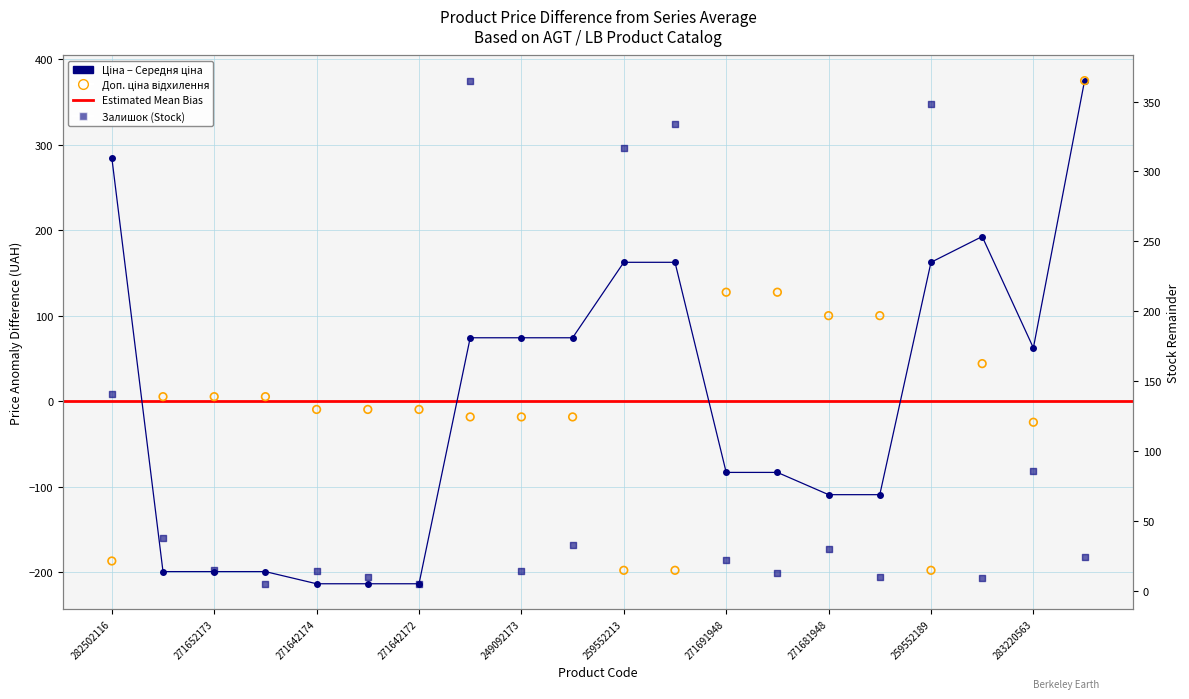

Is the value of Ціна at 283481953 greater than the value of Залишок at 259552212?

Yes